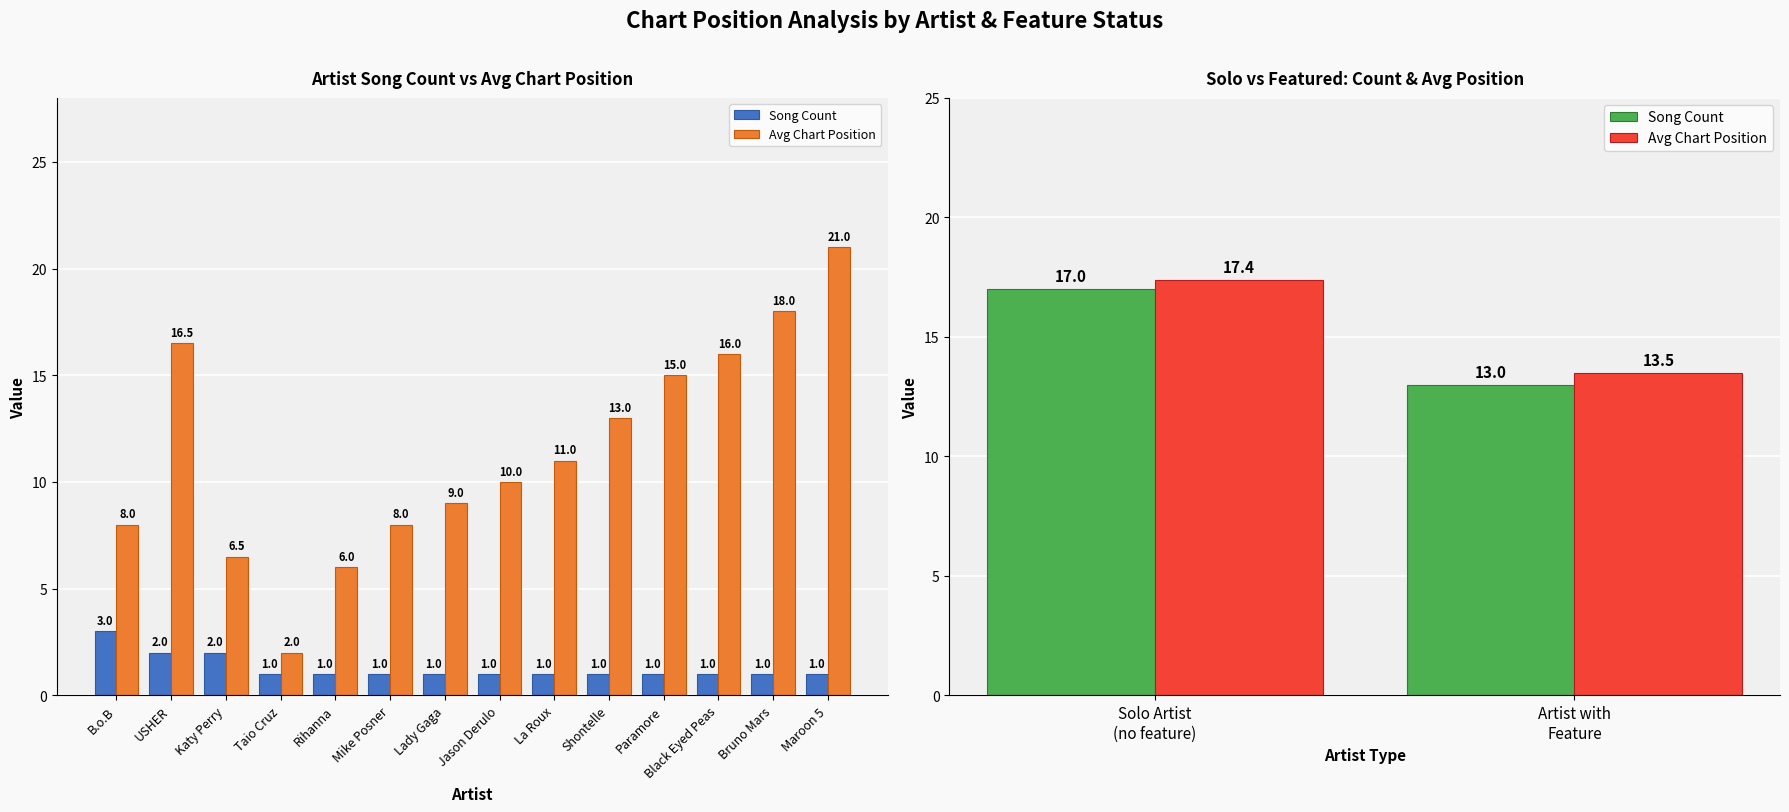

What is the minimum value for Avg Chart Position?

13.5